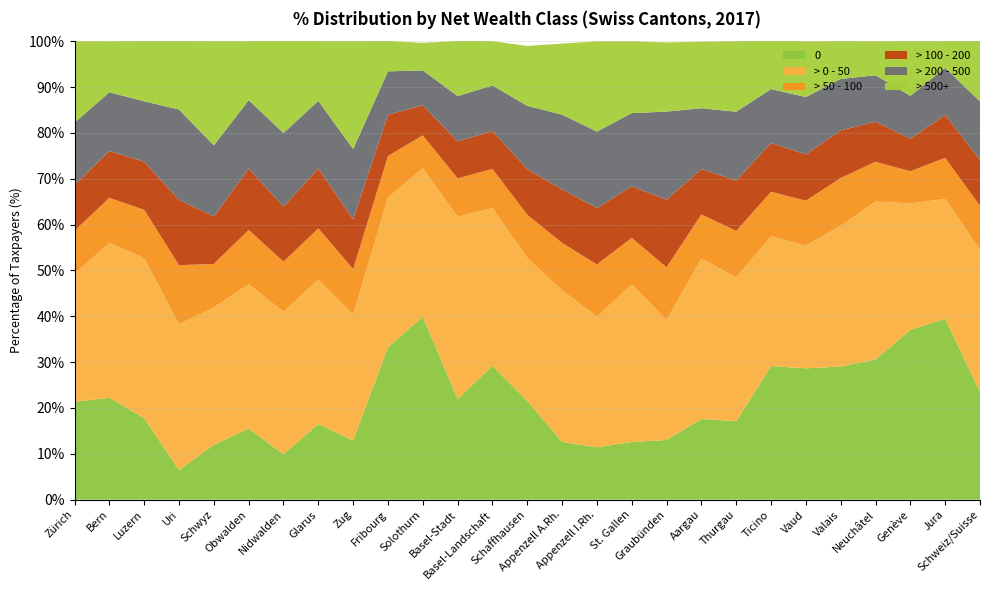

Reading left to right, what are all the values shown in this chart?

0: 21.3	22.2	17.8	6.5	12.0	15.5	9.9	16.5	12.9	33.3	39.9	22.0	29.2	21.6	12.6	11.4	12.6	13.0	17.6	17.1	29.1	28.6	29.1	30.6	37.0	39.5	23.5
> 0 - 50: 28.0	33.7	34.9	31.8	30.0	31.5	31.1	31.5	27.5	32.6	32.4	39.8	34.4	31.1	33.1	28.5	34.4	26.2	35.0	31.3	28.3	26.8	30.7	34.5	27.6	26.1	31.1
> 50 - 100: 9.3	9.9	10.5	12.9	9.5	11.9	10.9	11.2	9.9	9.1	7.2	8.3	8.6	9.4	10.3	11.4	10.2	11.5	9.6	10.1	9.8	9.8	10.4	8.7	7.0	9.0	9.5
> 100 - 200: 10.0	10.2	10.5	14.2	10.3	13.4	12.0	13.1	10.9	9.0	6.6	8.1	8.3	10.0	11.7	12.3	11.2	14.8	9.9	11.0	10.7	10.1	10.4	8.8	7.1	9.4	10.0
> 200 - 500: 13.6	12.8	13.2	19.7	15.5	14.9	16.1	14.7	15.3	9.5	7.6	9.9	9.9	13.8	16.3	16.6	16.0	19.2	13.3	15.0	11.8	12.5	11.2	10.1	9.3	10.3	12.8
> 500+: 17.8	11.1	13.1	14.9	22.7	12.9	20.2	13.0	23.5	6.6	6.0	12.0	9.7	13.1	15.5	19.7	15.7	15.1	14.5	15.4	10.7	12.2	8.2	7.4	11.9	5.8	13.9